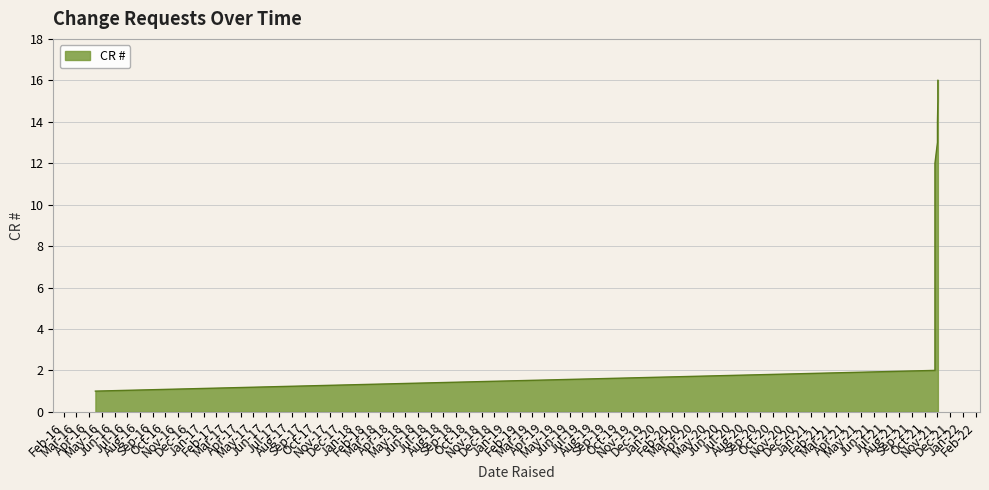

What is the sum of all values?

136